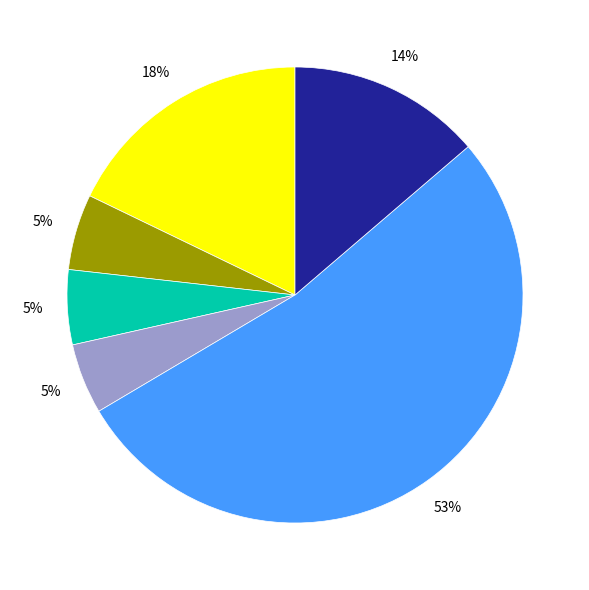

Does any single category account for the majority?

Yes